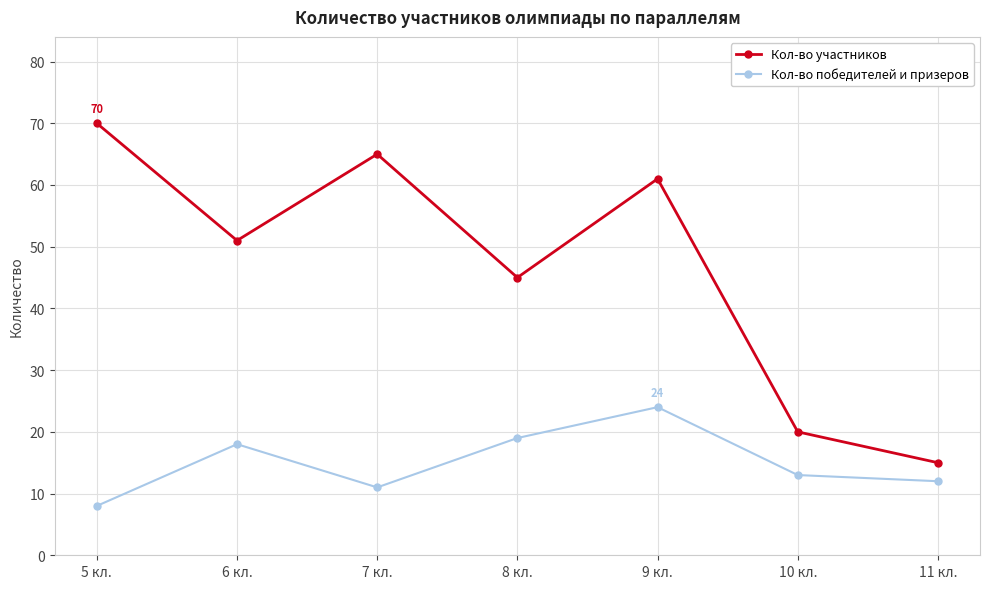

Reading left to right, transcribe all the data shown in this chart.

Кол-во участников: 70	51	65	45	61	20	15
Кол-во победителей и призеров: 8	18	11	19	24	13	12